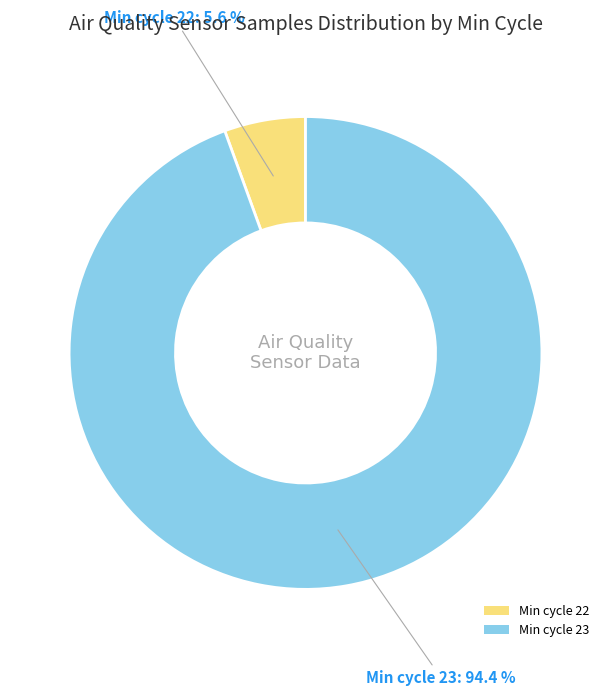

Do Min cycle 23 and Min cycle 22 together represent more than half of the pie?

Yes